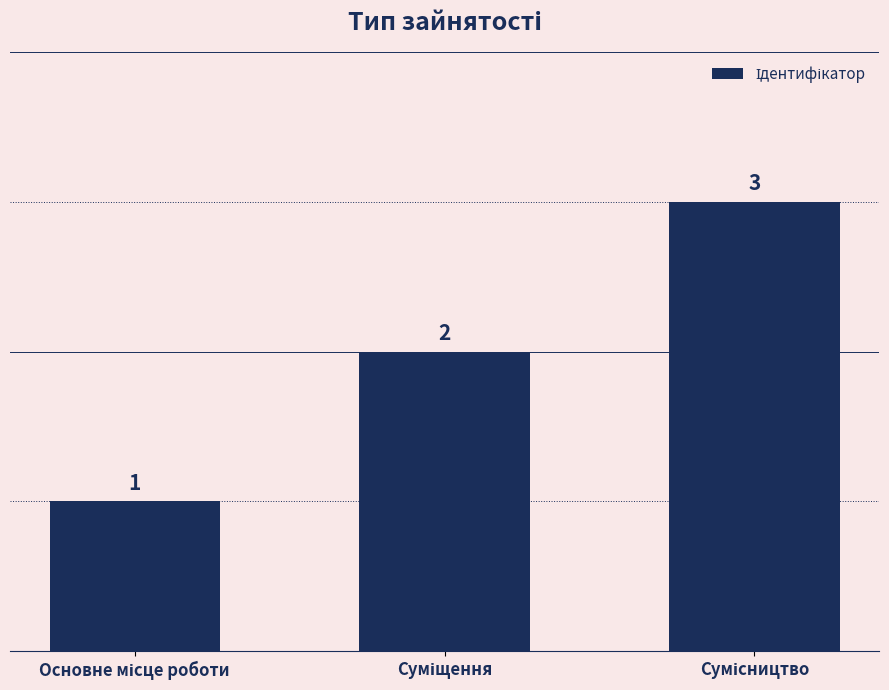

What is the difference between the maximum and minimum values?

2